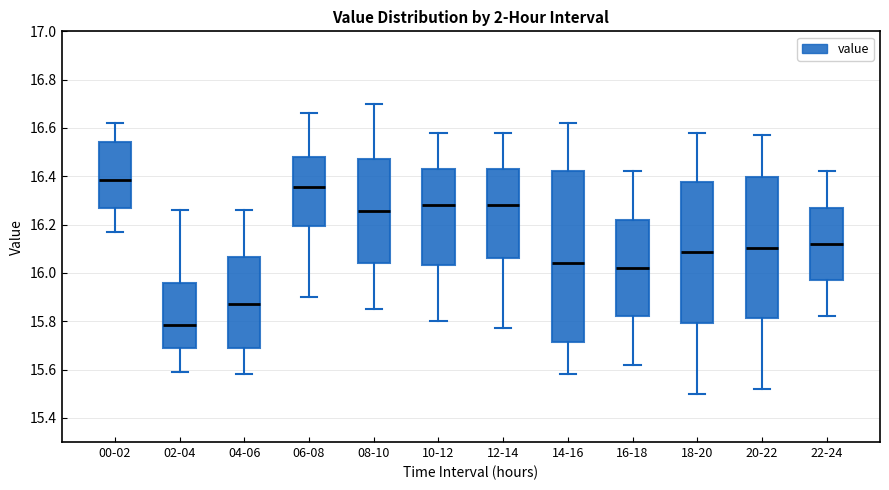

Where does the upper whisker of the box for 10-12 end on the y-axis? The values are not printed on the chart, so give them approximately, as read against the axis.

16.58